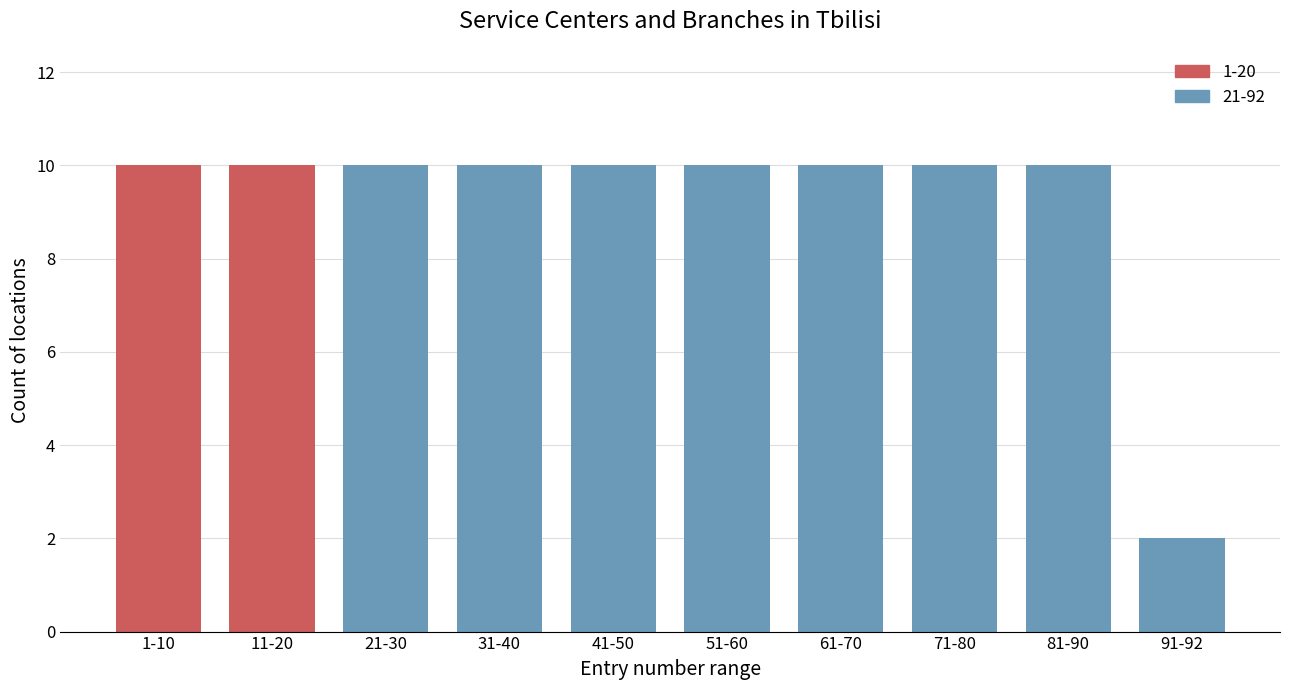

Reading left to right, what are all the values shown in this chart?

1-10=10	11-20=10	21-30=10	31-40=10	41-50=10	51-60=10	61-70=10	71-80=10	81-90=10	91-92=2